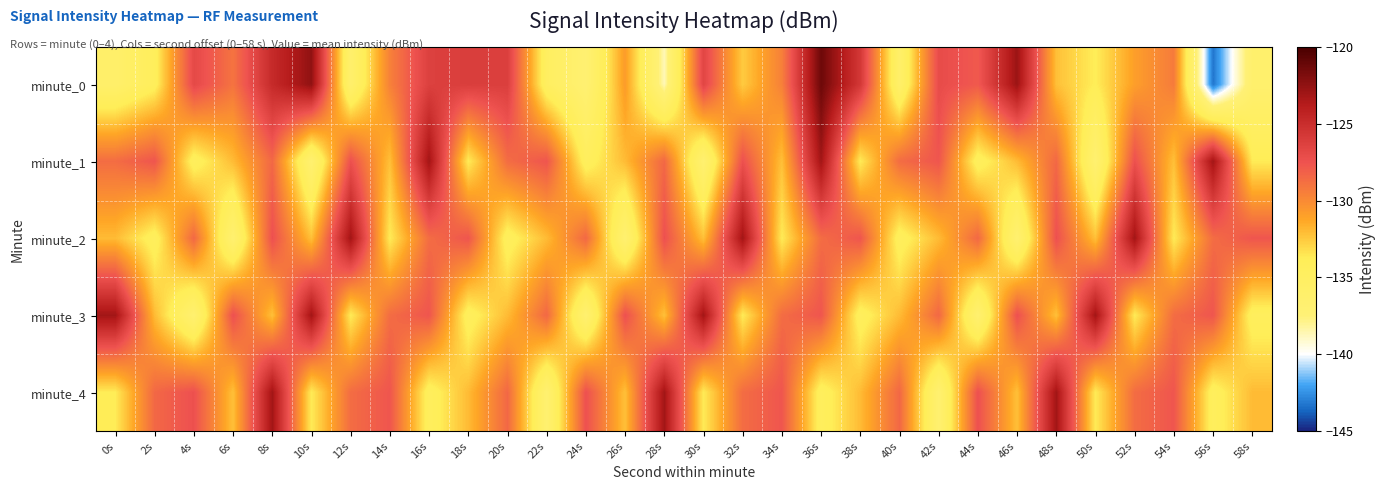

Which series has the largest range (max minus min)?

minute_0